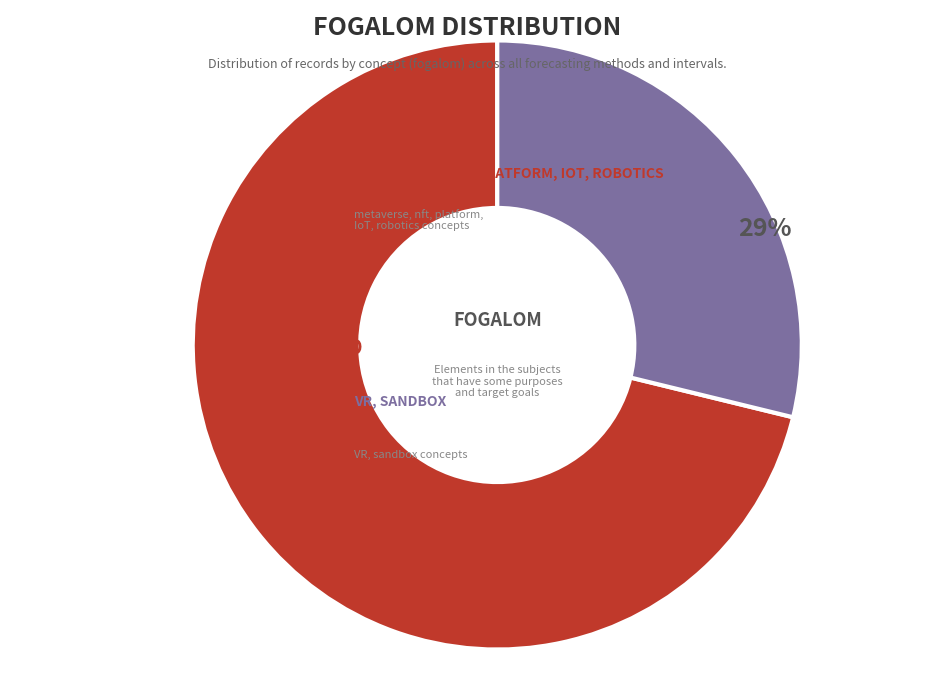

To the nearest percent, what is the average slice percentage?

50%